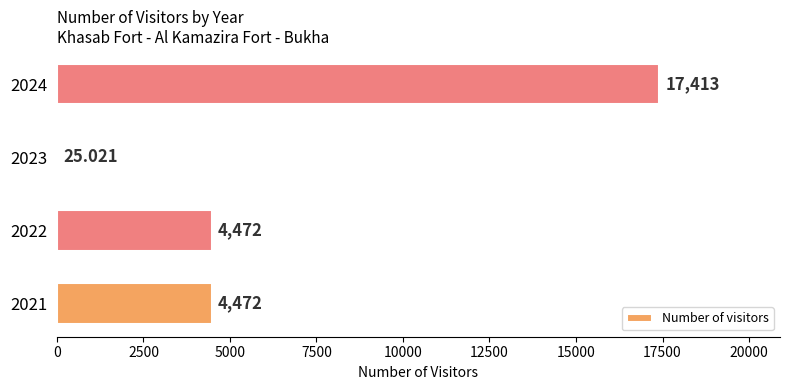

Are the bars horizontal?

Yes